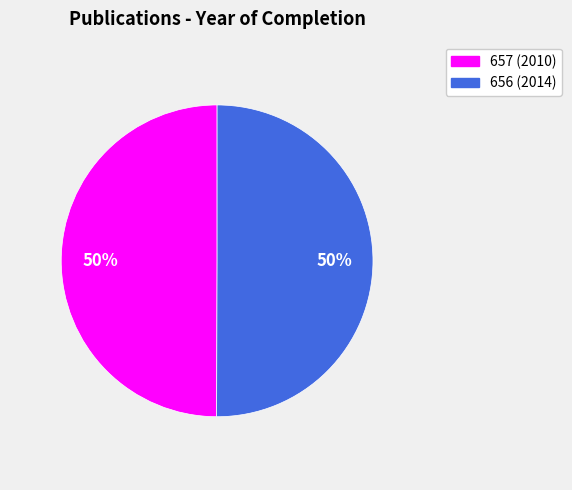

Count the number of slices in the pie.

2